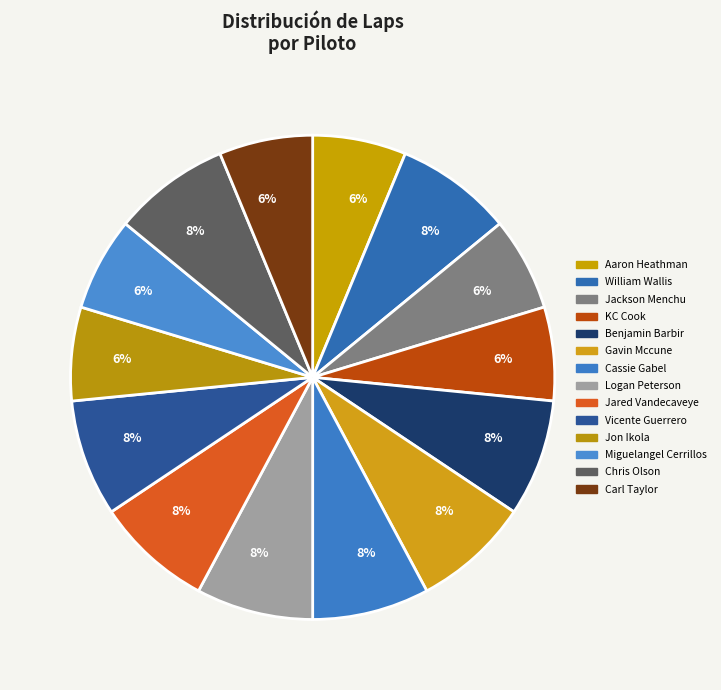

What percentage is the Benjamin Barbir slice, to the nearest percent?

8%